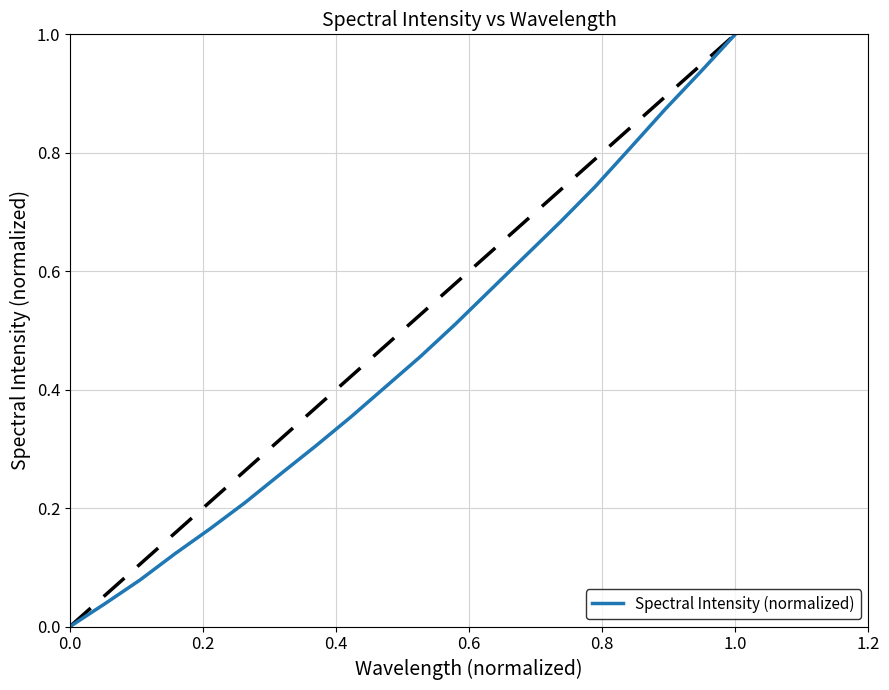

What is the difference between the maximum and minimum values?

1.0